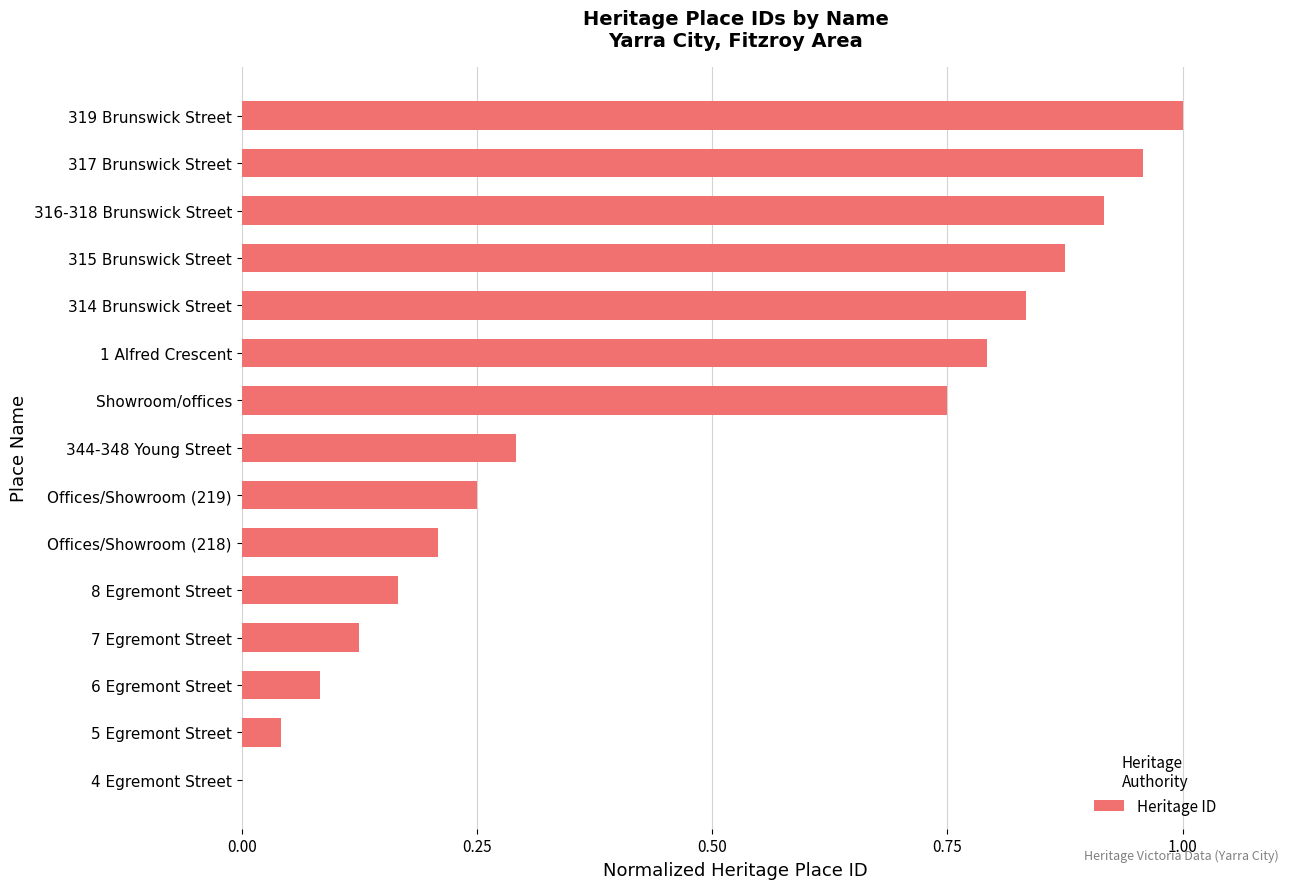

What is the change in value from Showroom/offices to 316-318 Brunswick Street?

+0.2